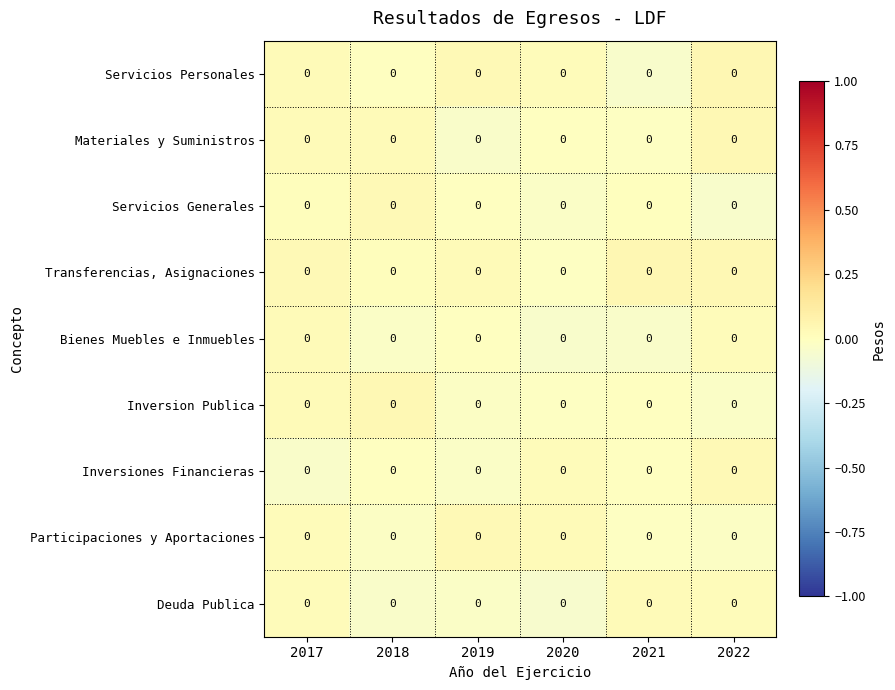

What is the difference between the maximum and second lowest values in the Inversiones Financieras series?

0.1